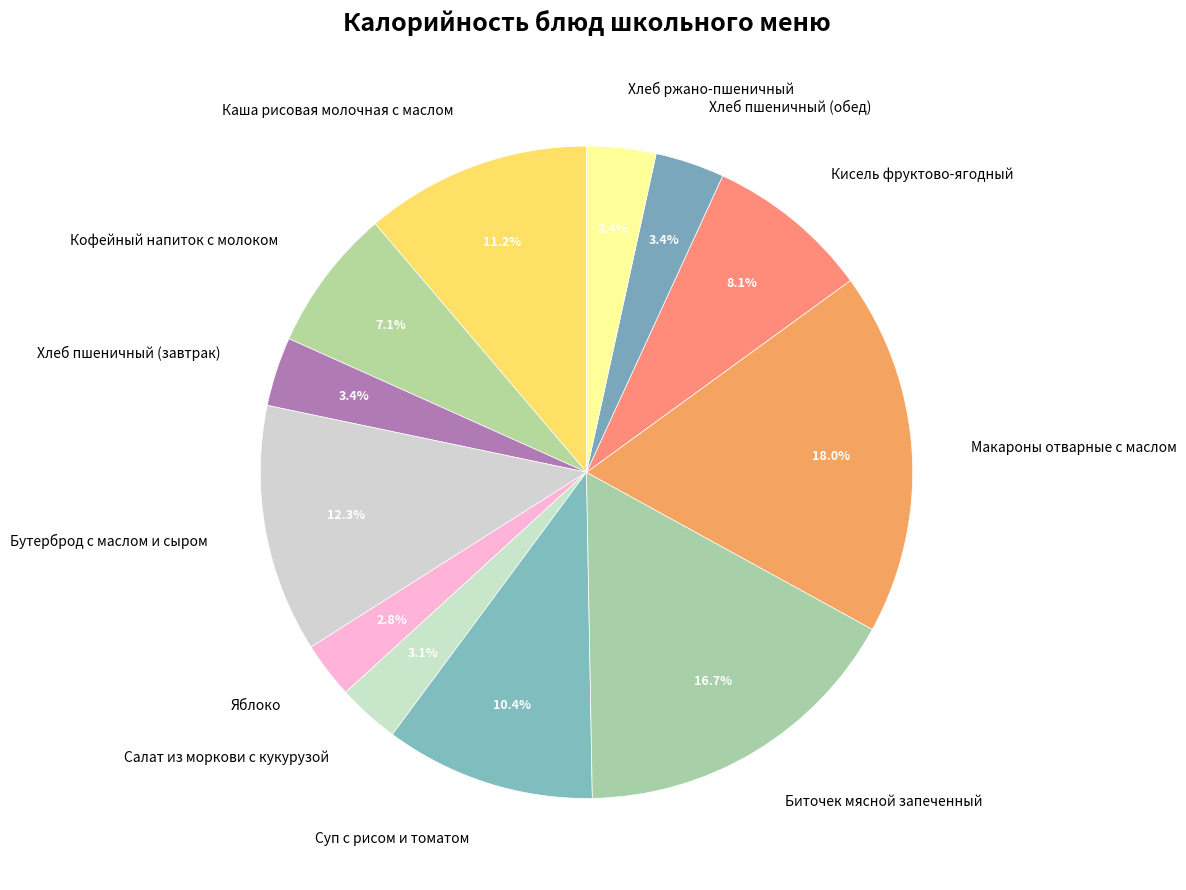

Is the sum of Бутерброд с маслом и сыром and Хлеб пшеничный (обед) greater than half?

No